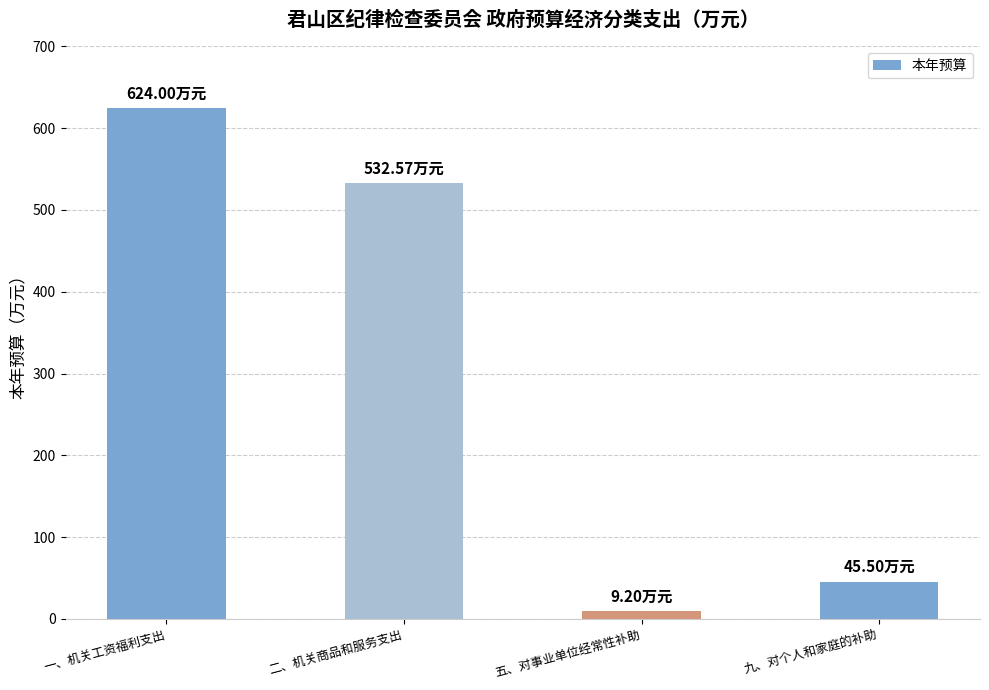

Reading left to right, list all the values displayed in this chart.

624.0	532.6	9.2	45.5